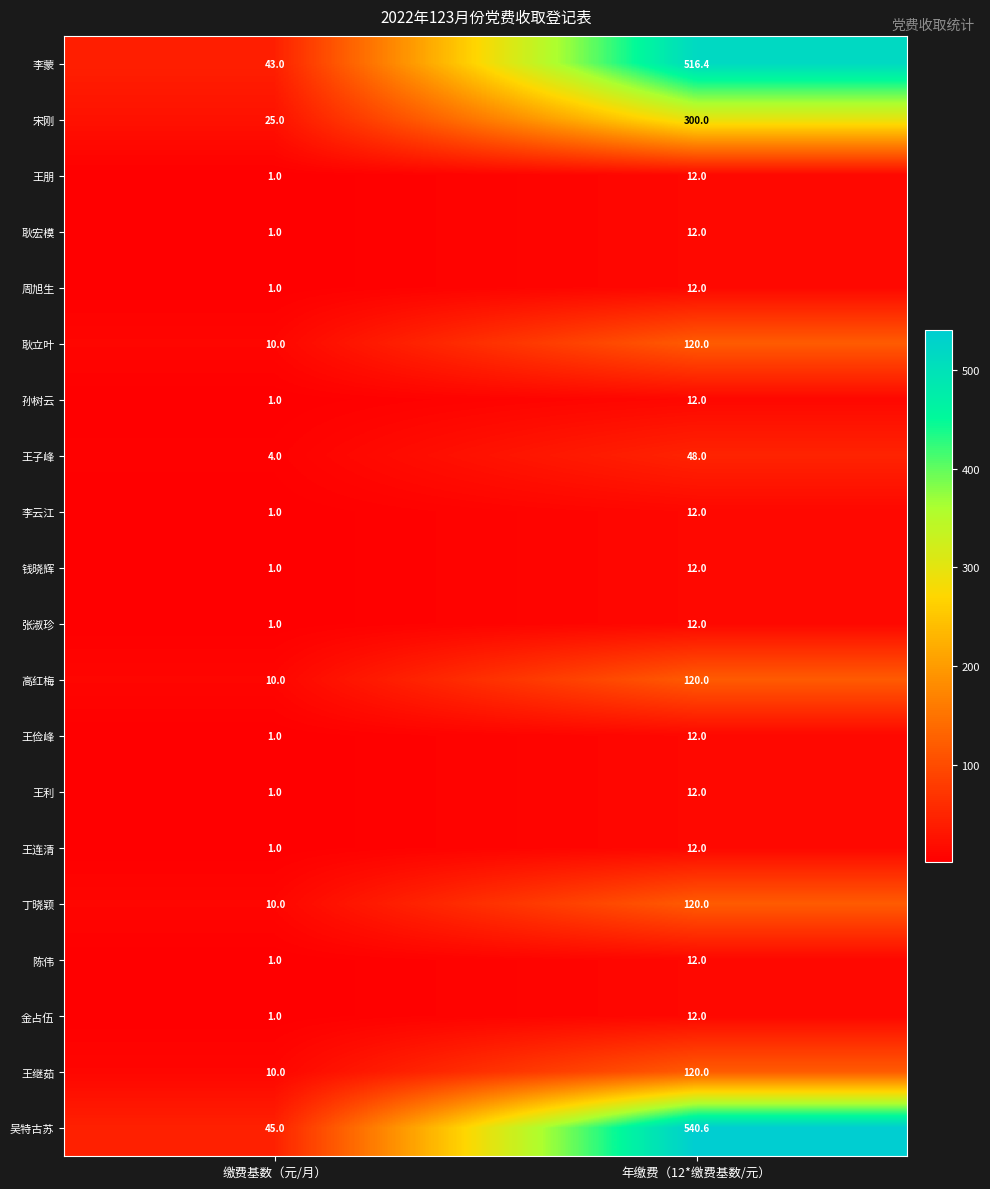

At which category is the sum across all series the highest?

年缴费（12*缴费基数/元）